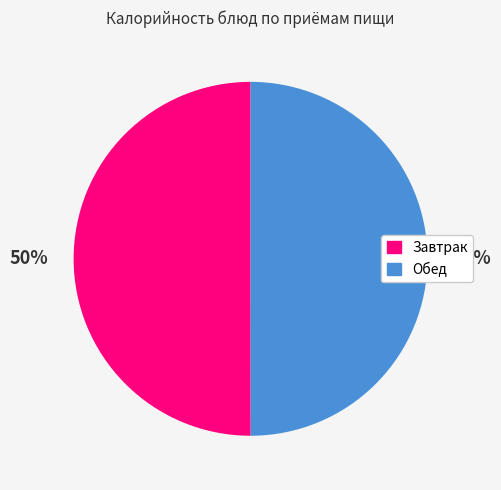

To the nearest percent, what is the average slice percentage?

50%